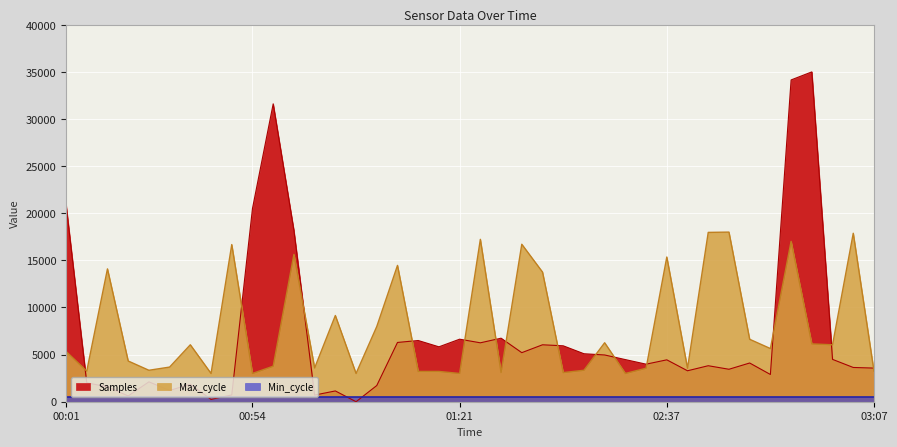

What position from the right is 00:01?

40